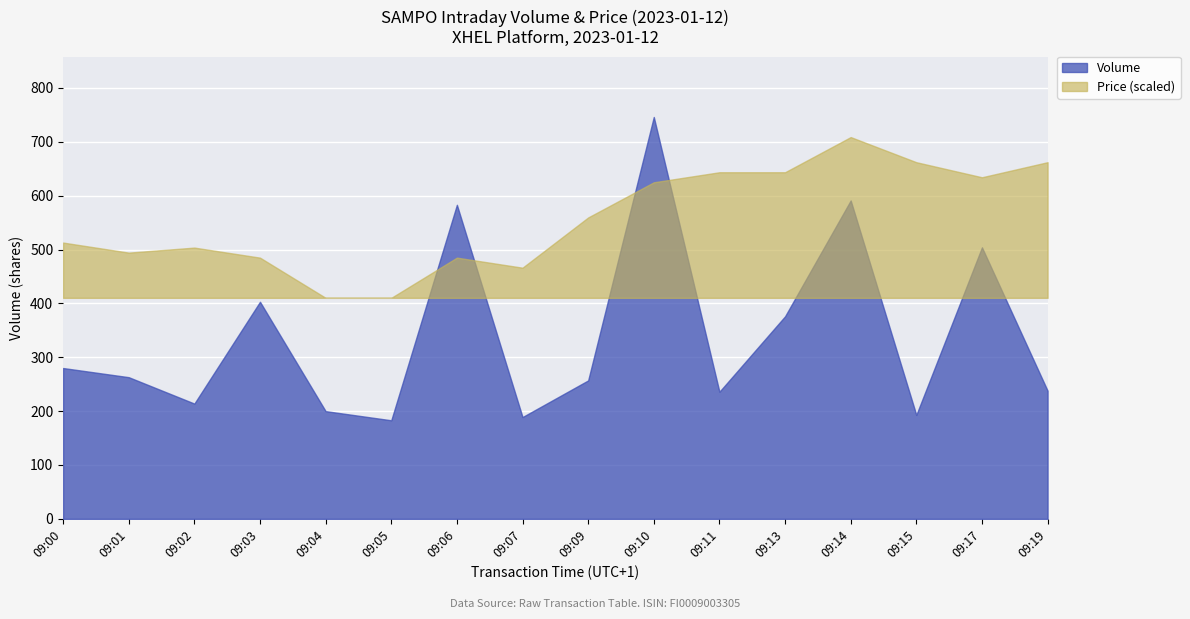

Is it true that Volume equals 238.0 at 09:19?

True